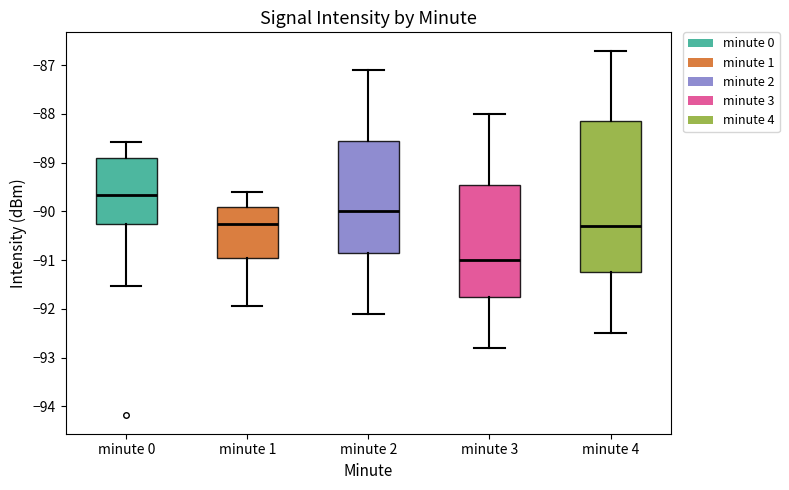

Reading left to right, read every box against the y-axis: the position of its median line, the range the box covers, and the ends of its whiskers. The values are not printed on the chart, so give them approximately, as read against the axis.

minute 0: median -89.7, box -90.2 to -88.9, whiskers -91.5 to -88.6
minute 1: median -90.2, box -91.0 to -89.9, whiskers -91.9 to -89.6
minute 2: median -90.0, box -90.8 to -88.5, whiskers -92.1 to -87.1
minute 3: median -91.0, box -91.7 to -89.4, whiskers -92.8 to -88.0
minute 4: median -90.3, box -91.2 to -88.1, whiskers -92.5 to -86.7